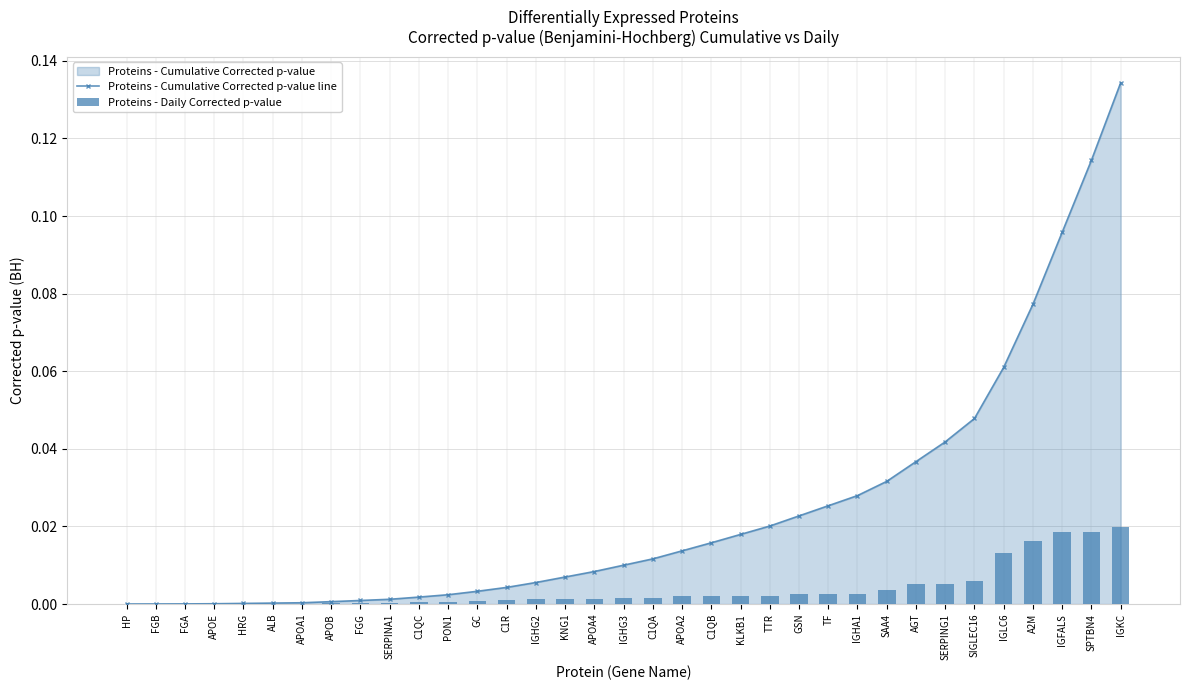

Between APOA4 and SIGLEC16, which series saw the biggest shift?

Proteins - Cumulative Corrected p-value line